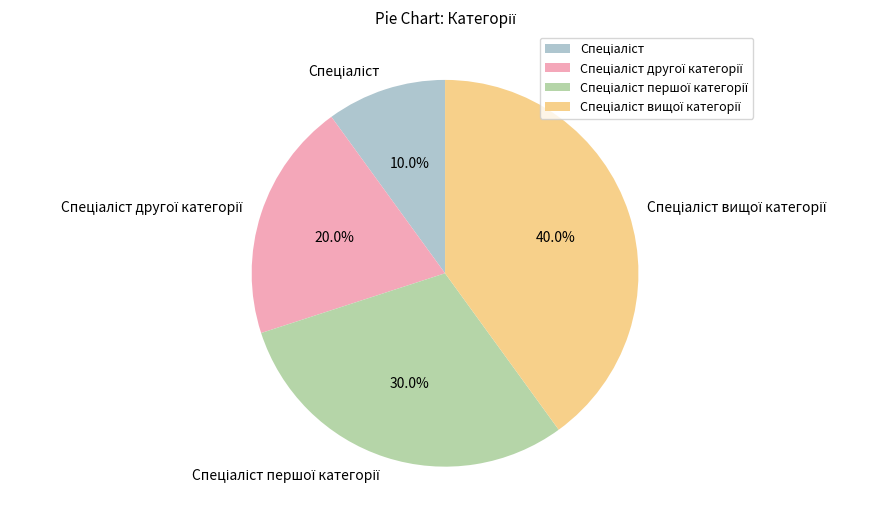

Count the number of slices in the pie.

4